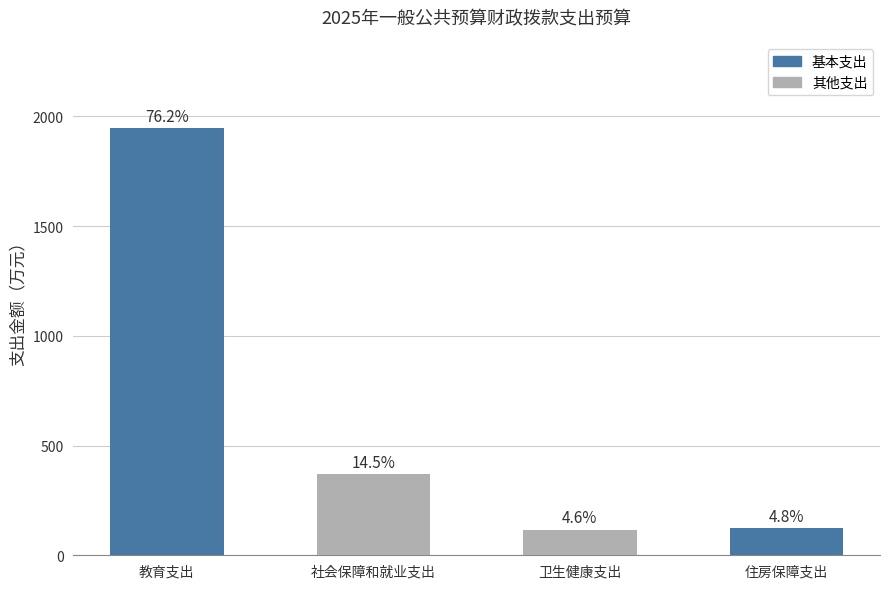

What is the difference between the maximum and minimum values?

1830.0